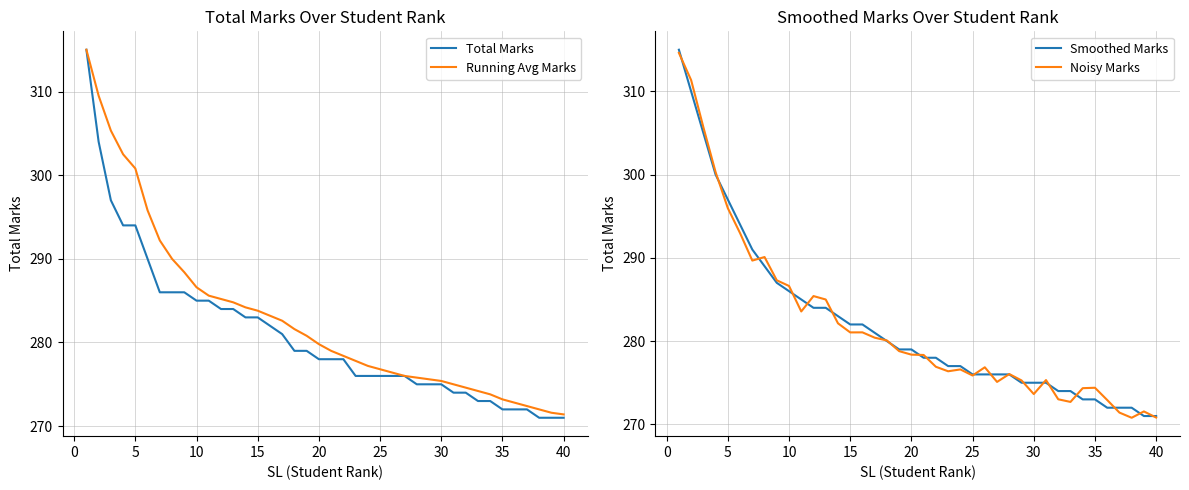

What is the highest value of the Running Avg Marks series?

315.0